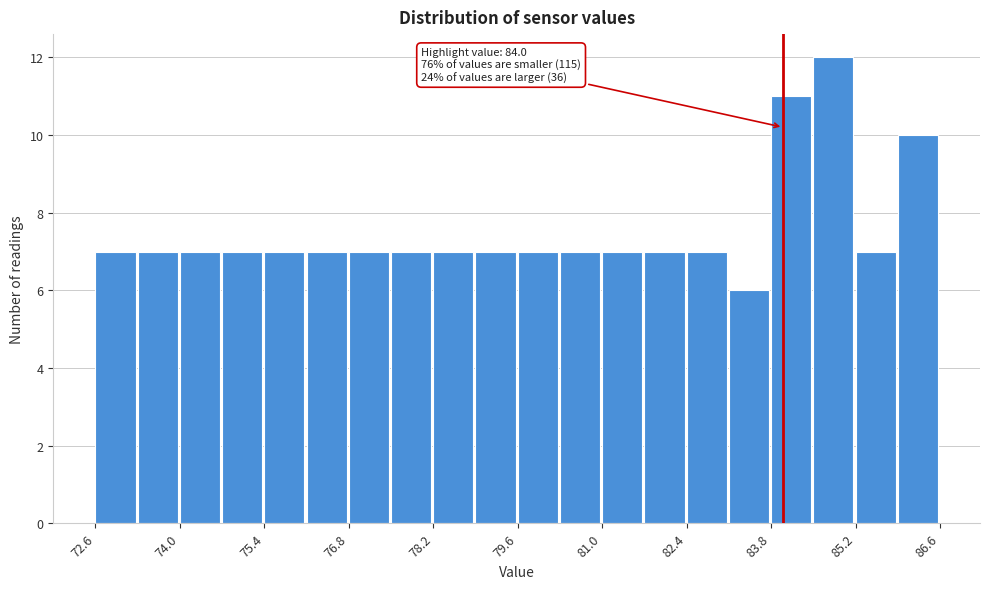

Around what value on the x-axis is the tallest bar? Give the approximate position of its centre, as read against the axis.

84.8